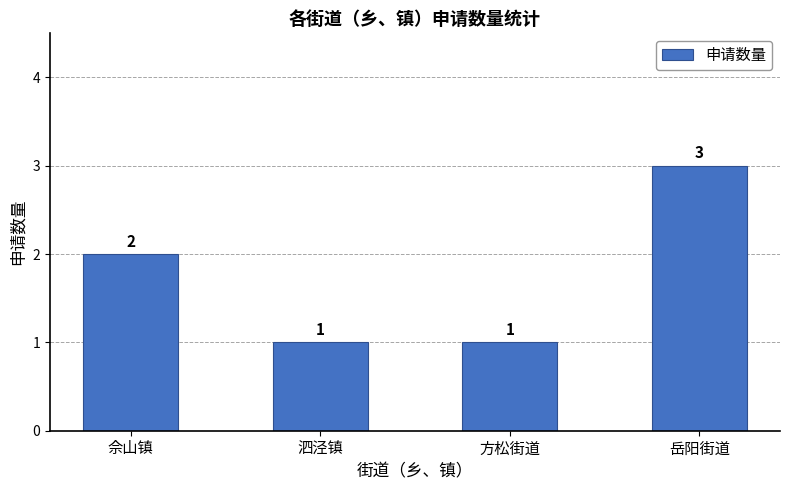

Is it true that the value at 佘山镇 is 2?

True